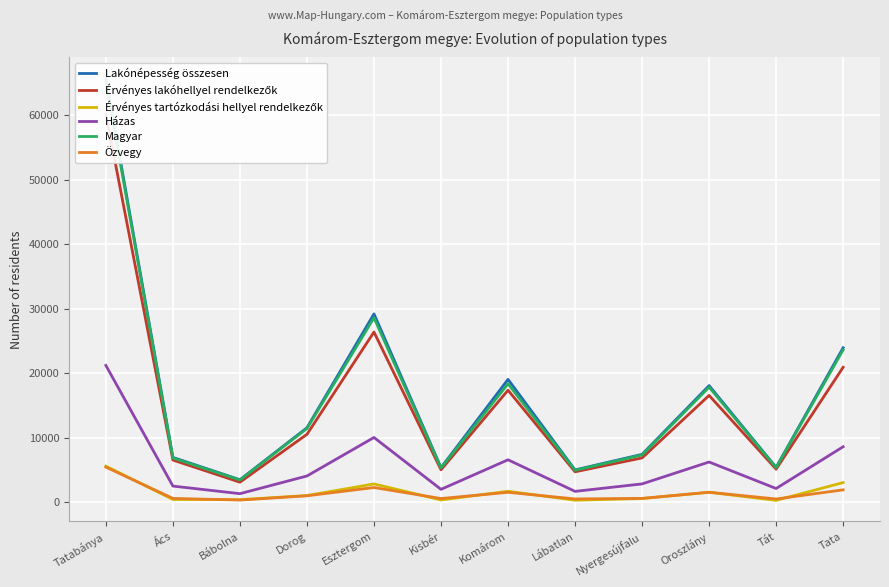

Which category has the lowest value in the Házas series?

Bábolna